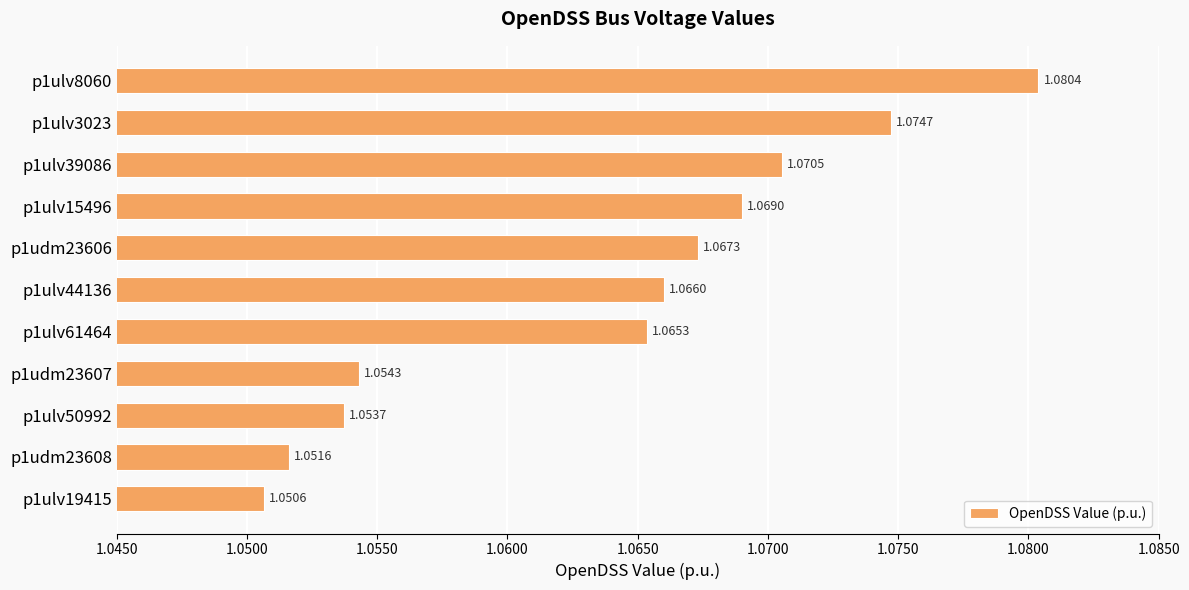

Between p1ulv3023 and p1ulv19415, which is larger?

p1ulv3023